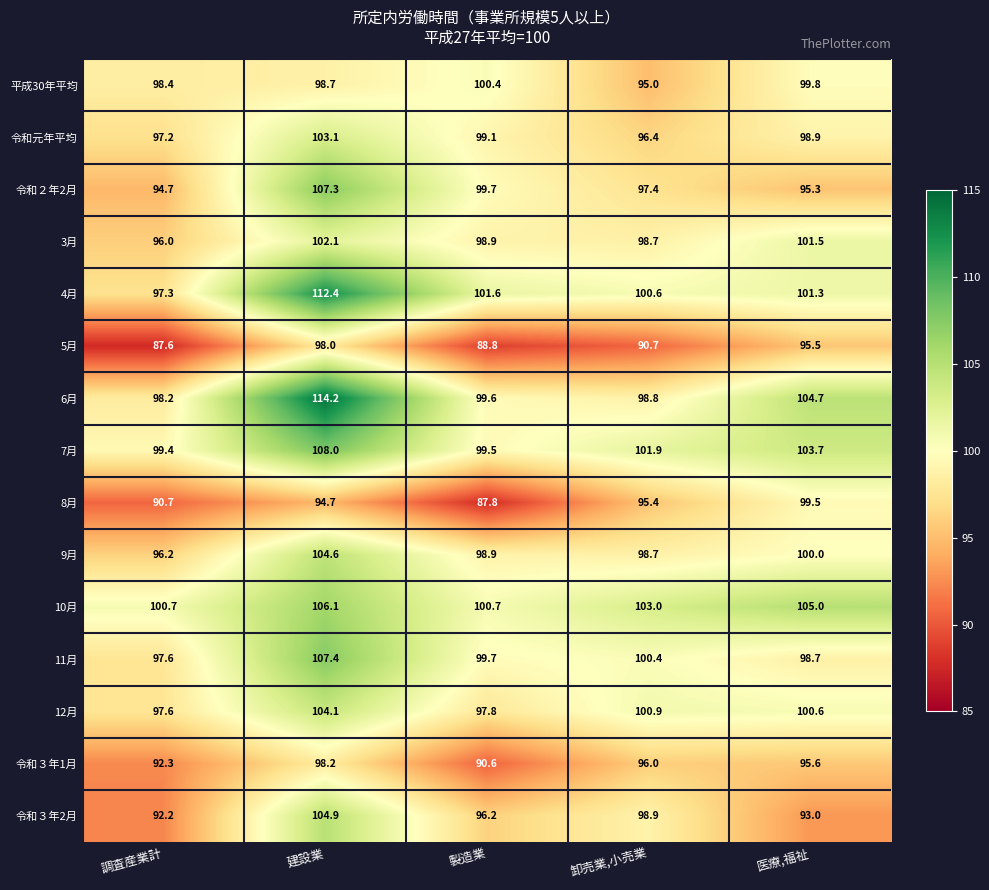

What is the sum of the 4月 values at 製造業 and 卸売業,小売業?

202.2